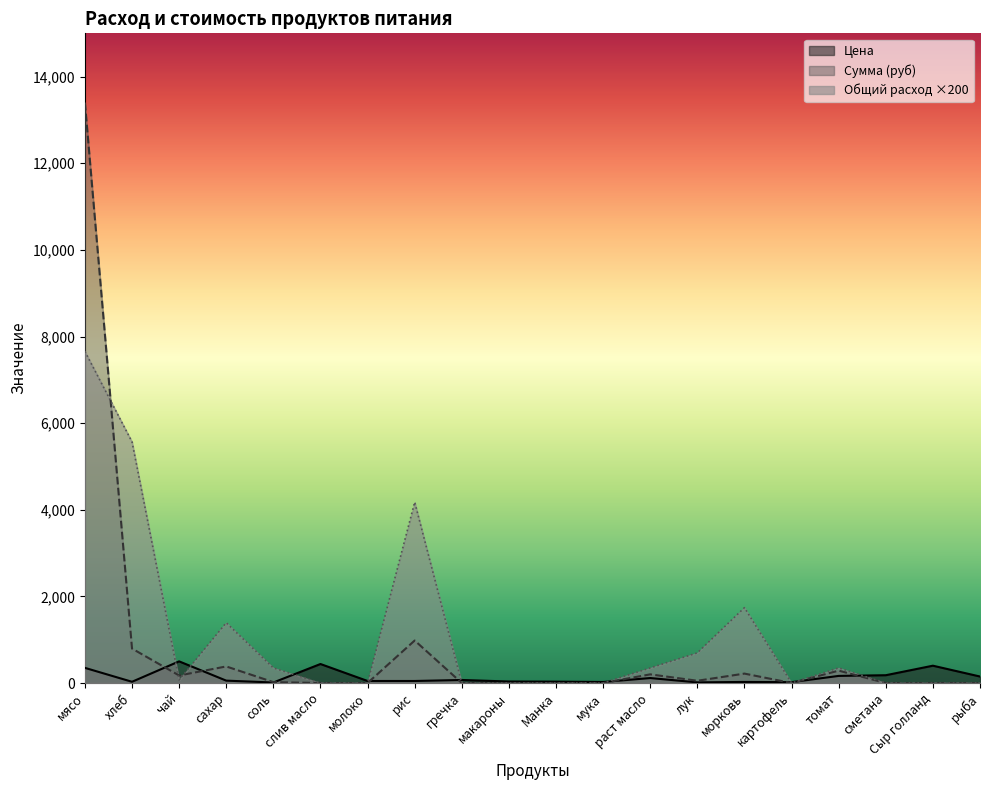

Does the chart display data point markers on the line(s)?

No